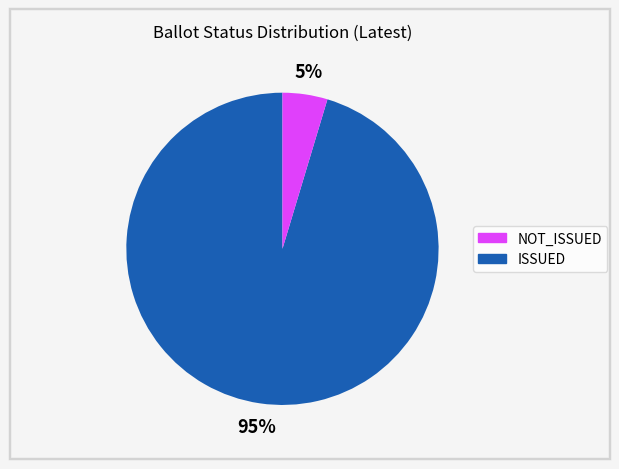

To the nearest percent, what is the average slice percentage?

50%